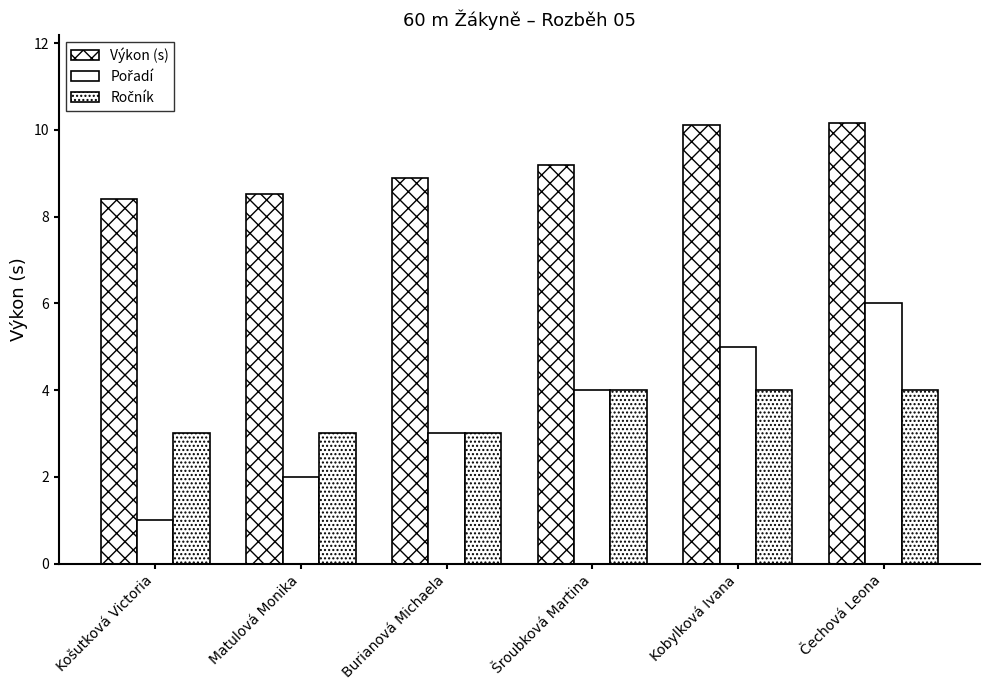

How many groups of bars are there?

6